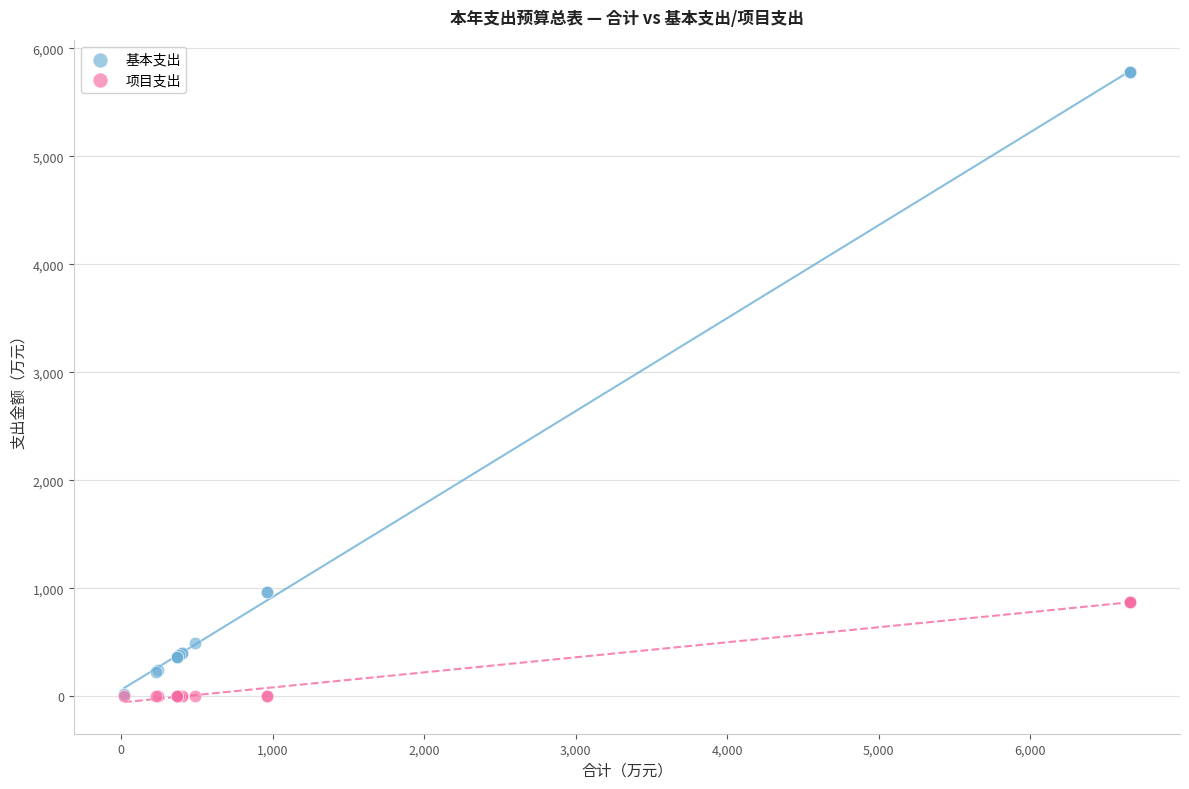

Which series has the largest Y range (max minus min)?

基本支出